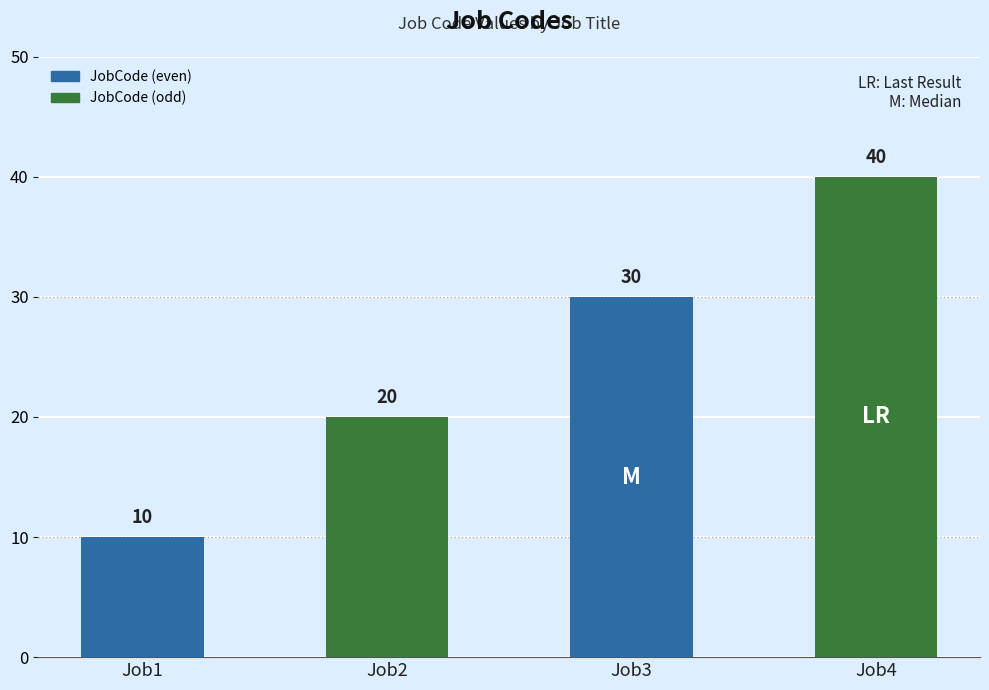

The value at Job1 is 10. True or false?

True